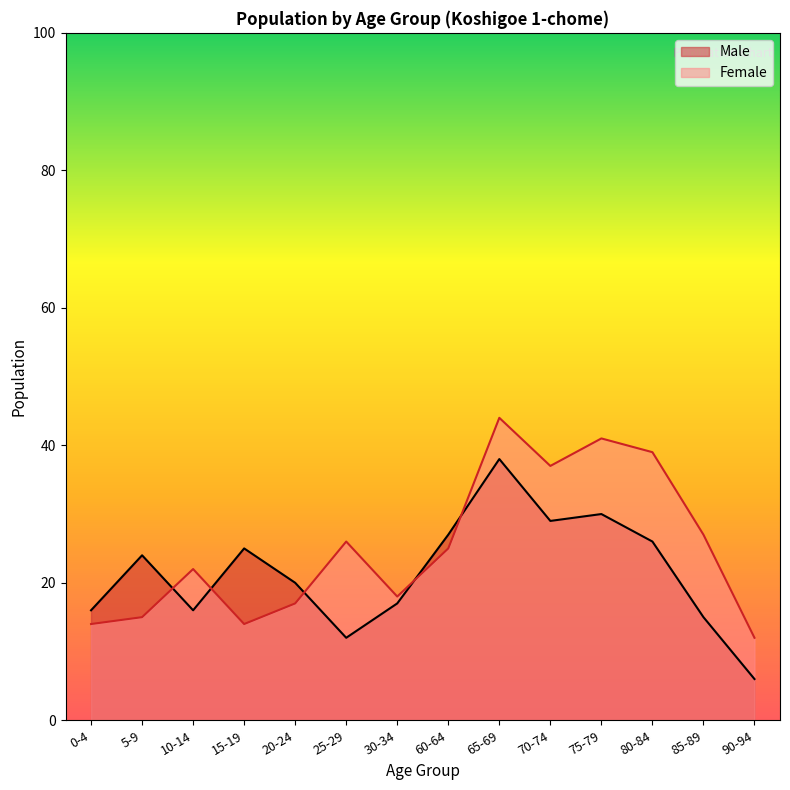

What is the value of the Male point at the 11th from the left?

30